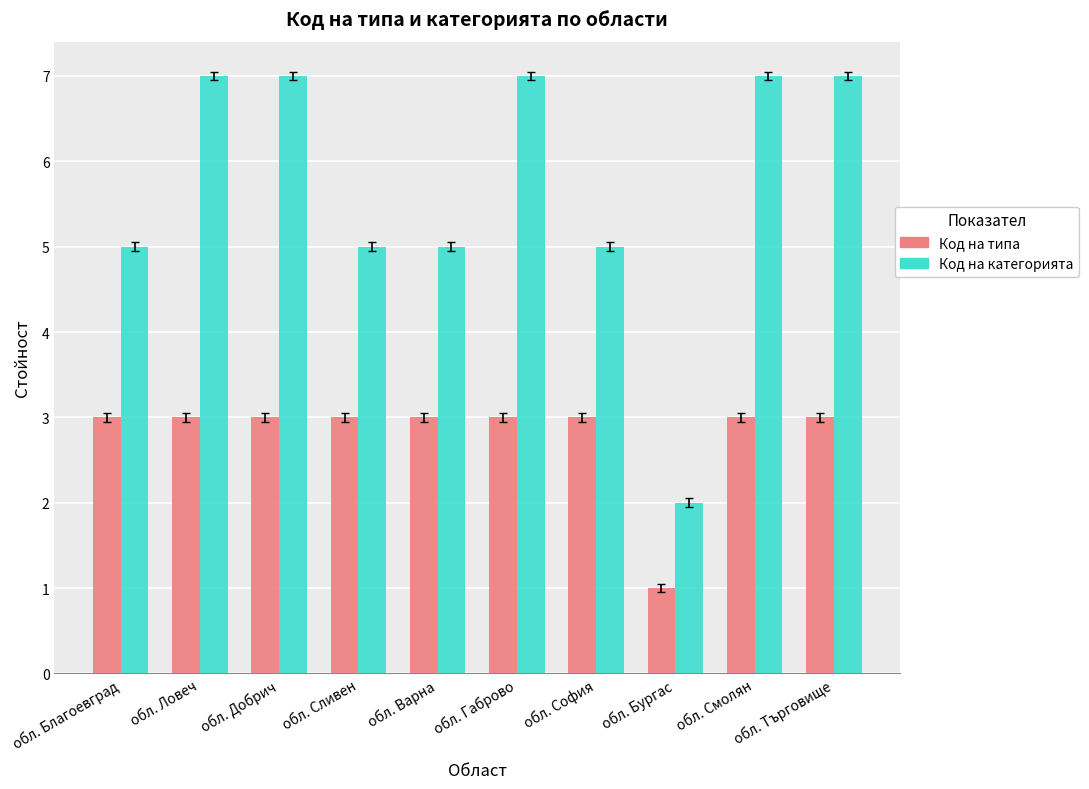

Count the number of categories in the chart.

10